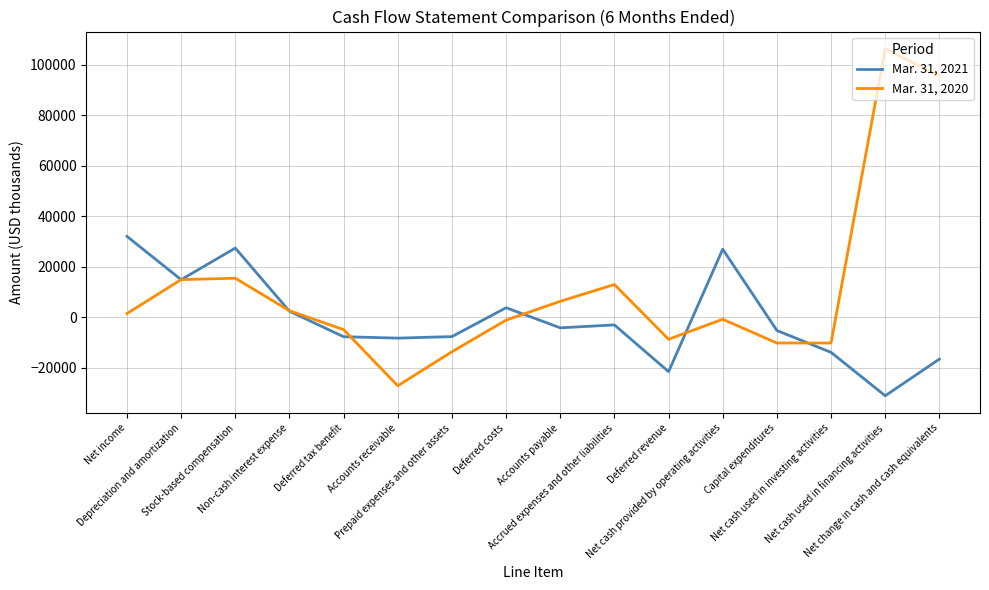

What are all the series names shown in the legend?

Mar. 31, 2021, Mar. 31, 2020